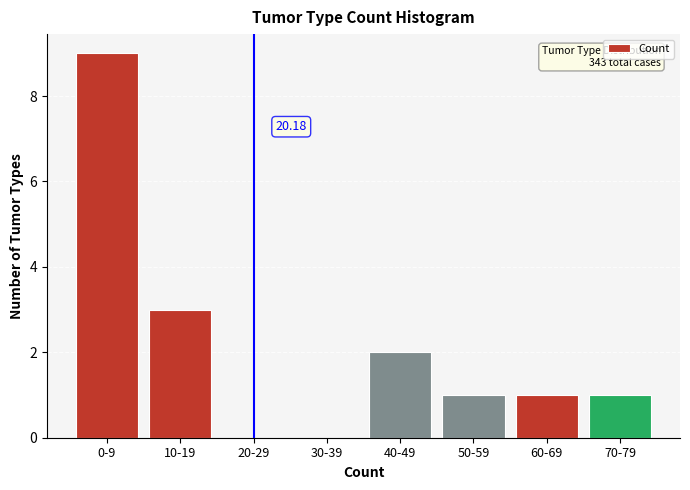

What is the sum of the values at 50-59 and 10-19?

4